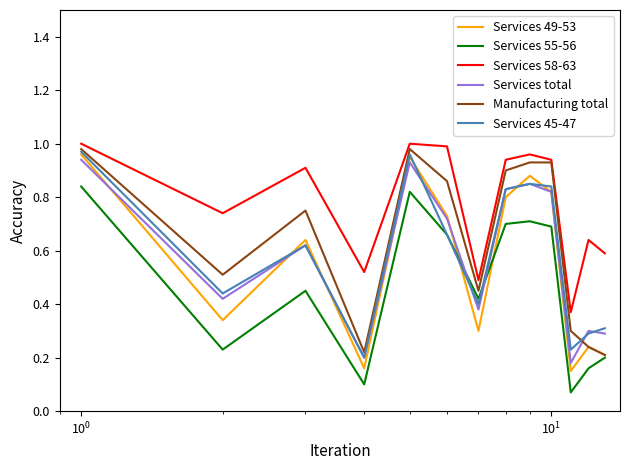

Which series has the largest total across all categories?

Services 58-63